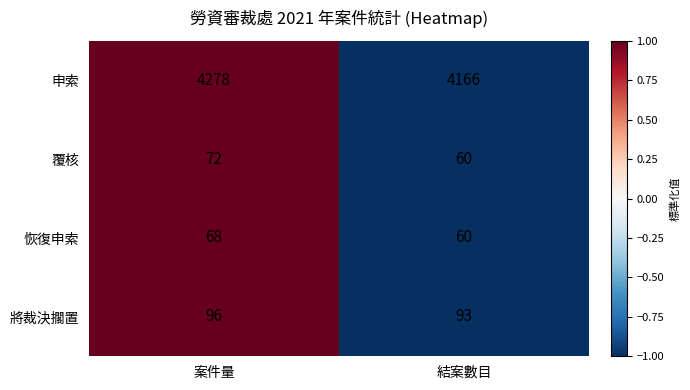

True or false: 覆核 has a value of 72 at 案件量.

True